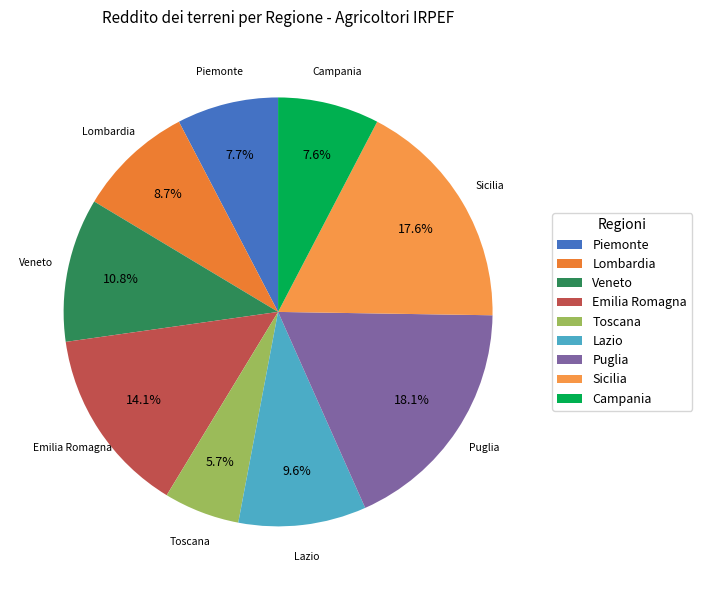

Is there a majority slice in this chart?

No